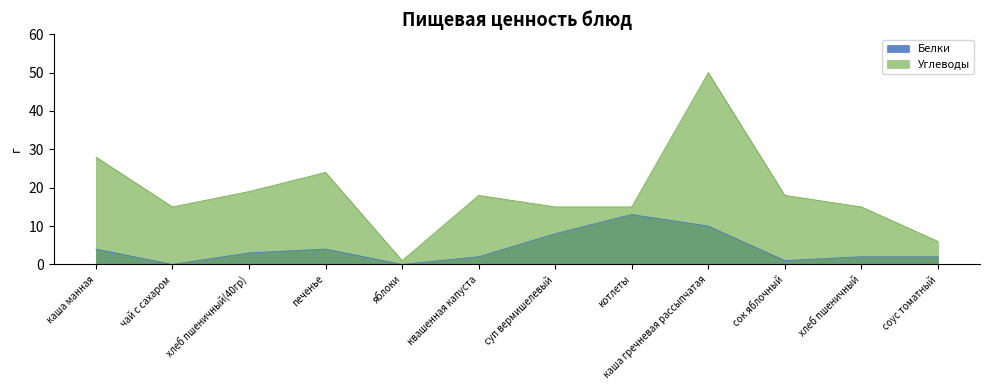

List the series in order of their overall mean, lowest first.

Белки, Углеводы